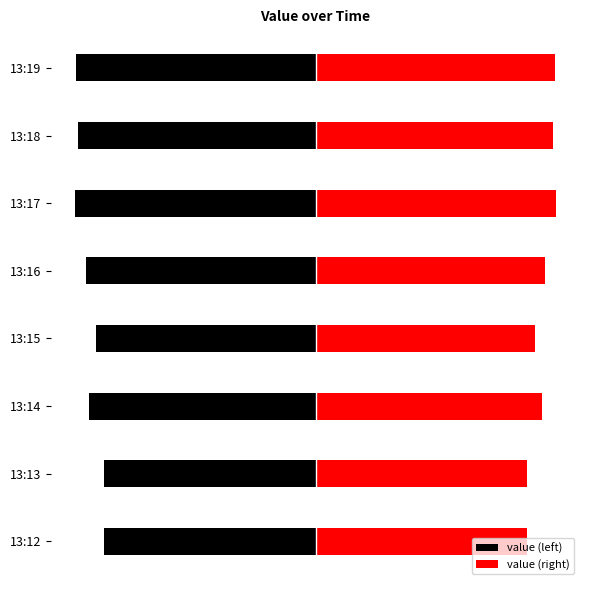

List the labels in order of value, largest first.

13:17, 13:19, 13:18, 13:16, 13:14, 13:15, 13:12, 13:13